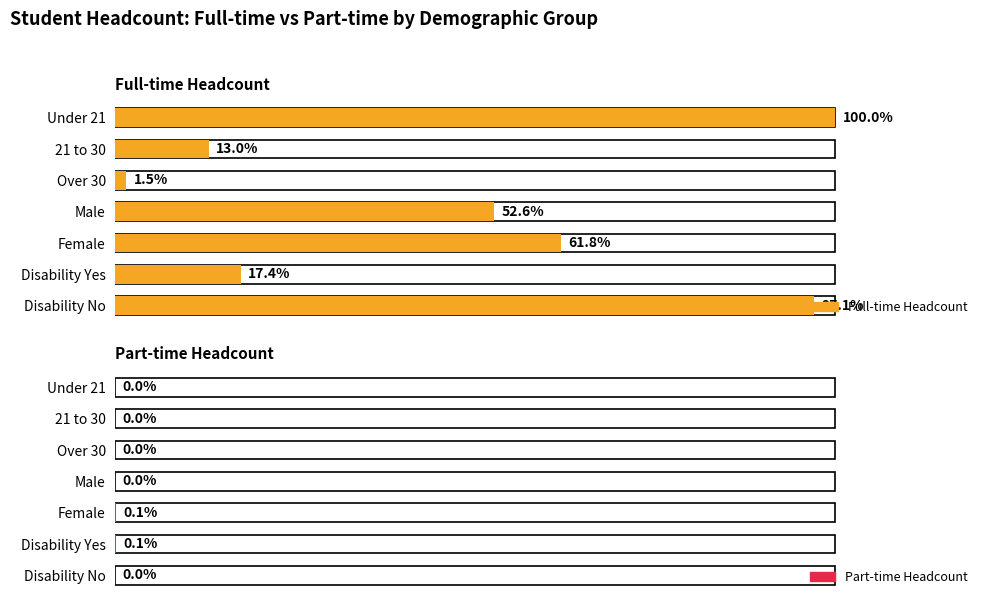

How many series are shown in this chart?

2